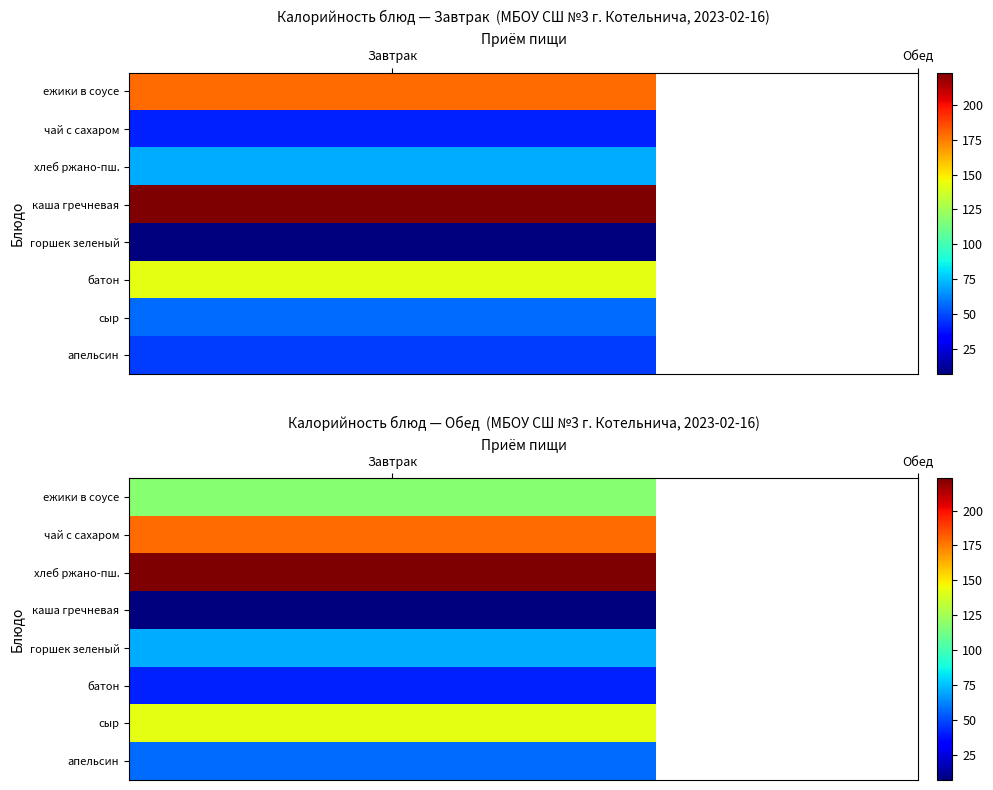

What is the maximum value shown in the chart?

223.0